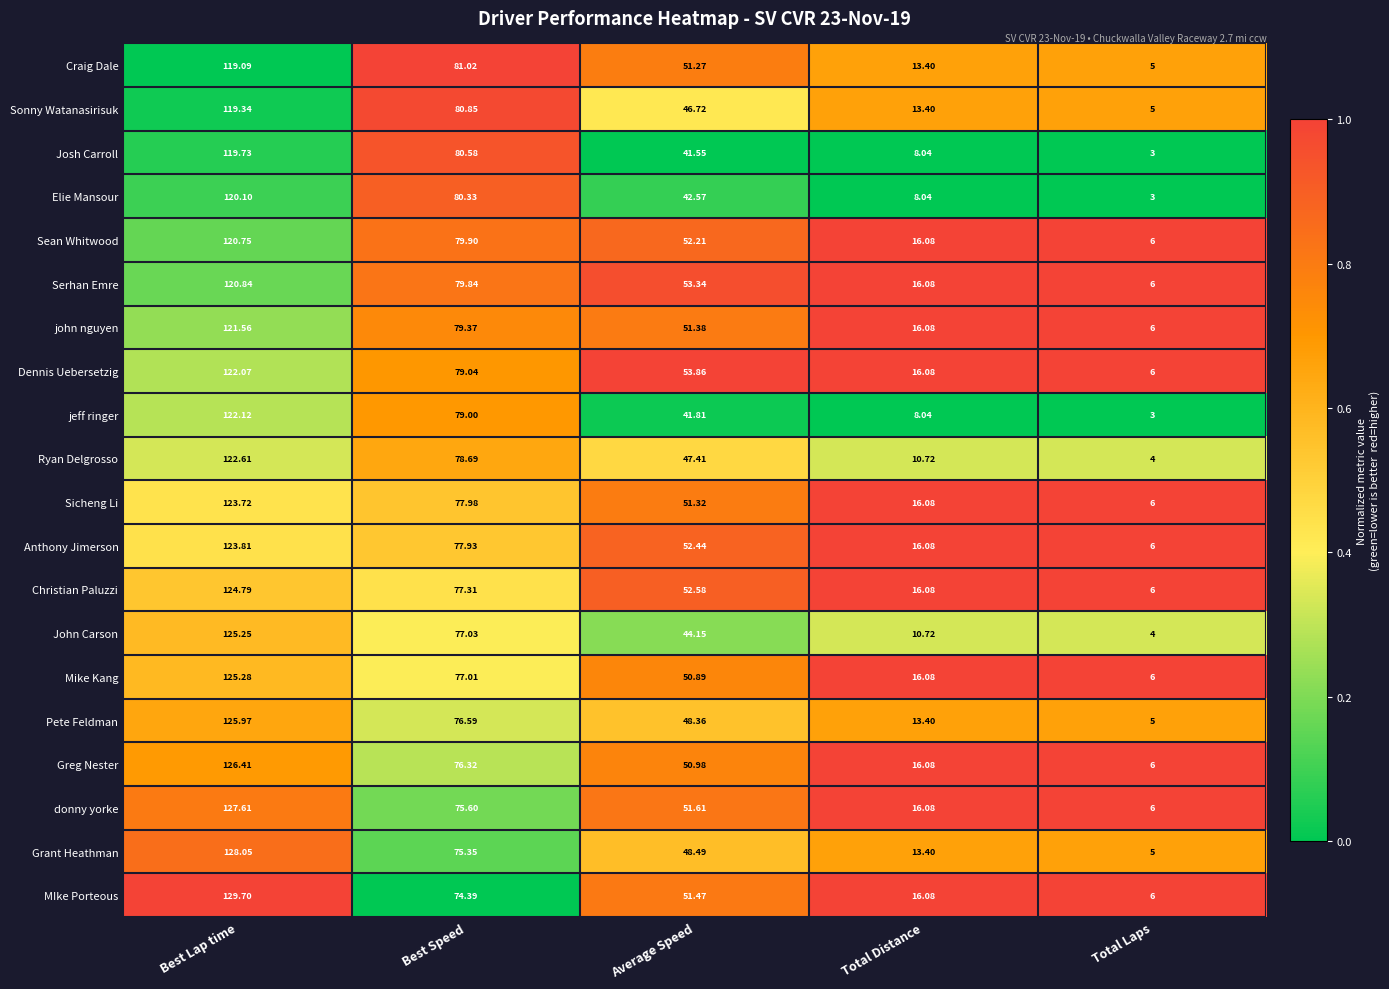

Which label corresponds to the largest value in the chart?

Best Lap time